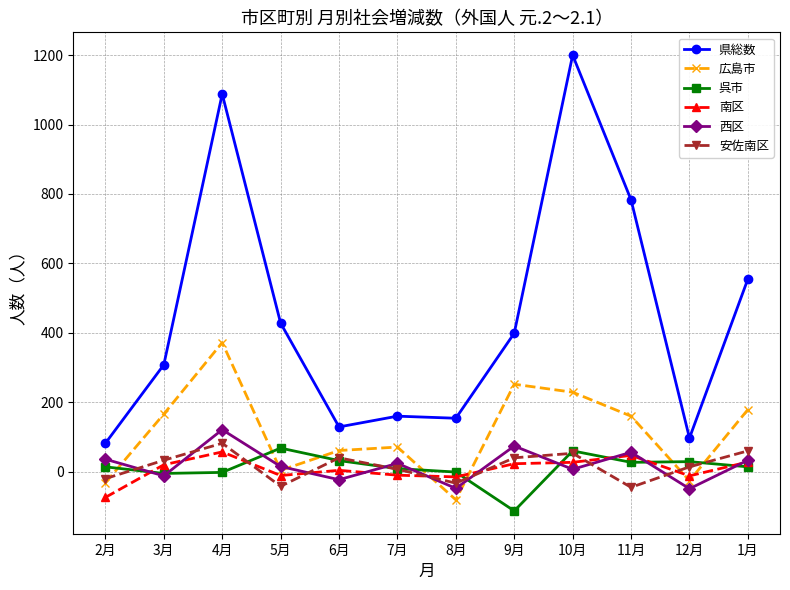

At how many categories does at least one series exceed 703?

3